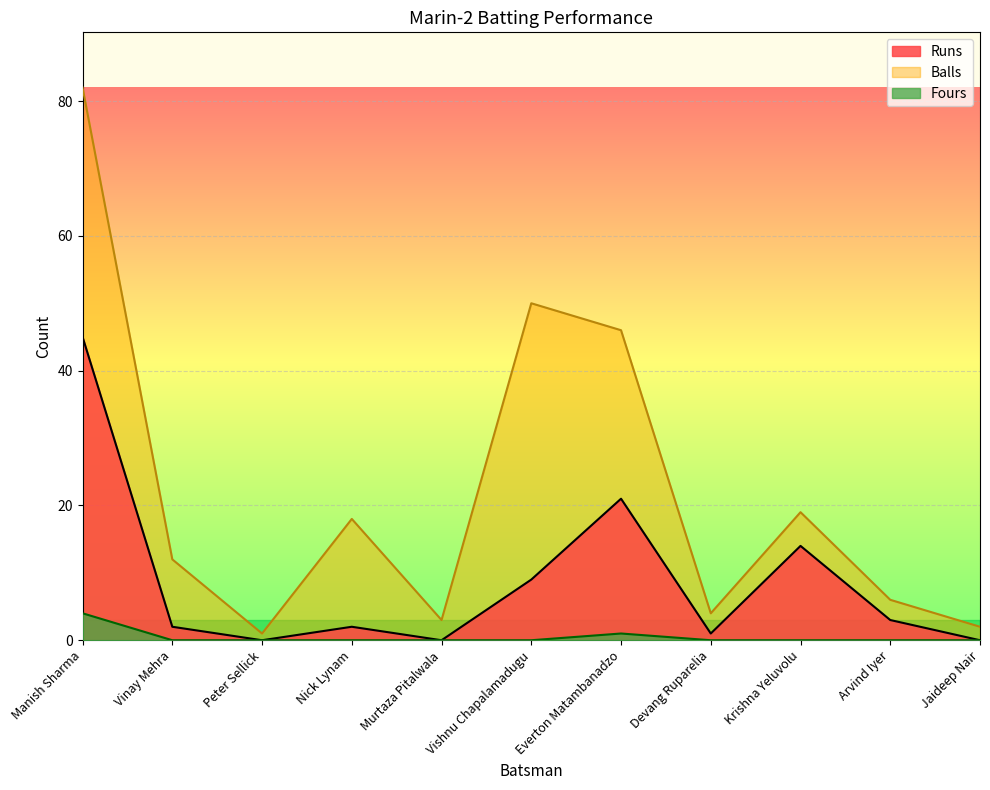

What is the value of the Runs point at the 6th from the left?

9